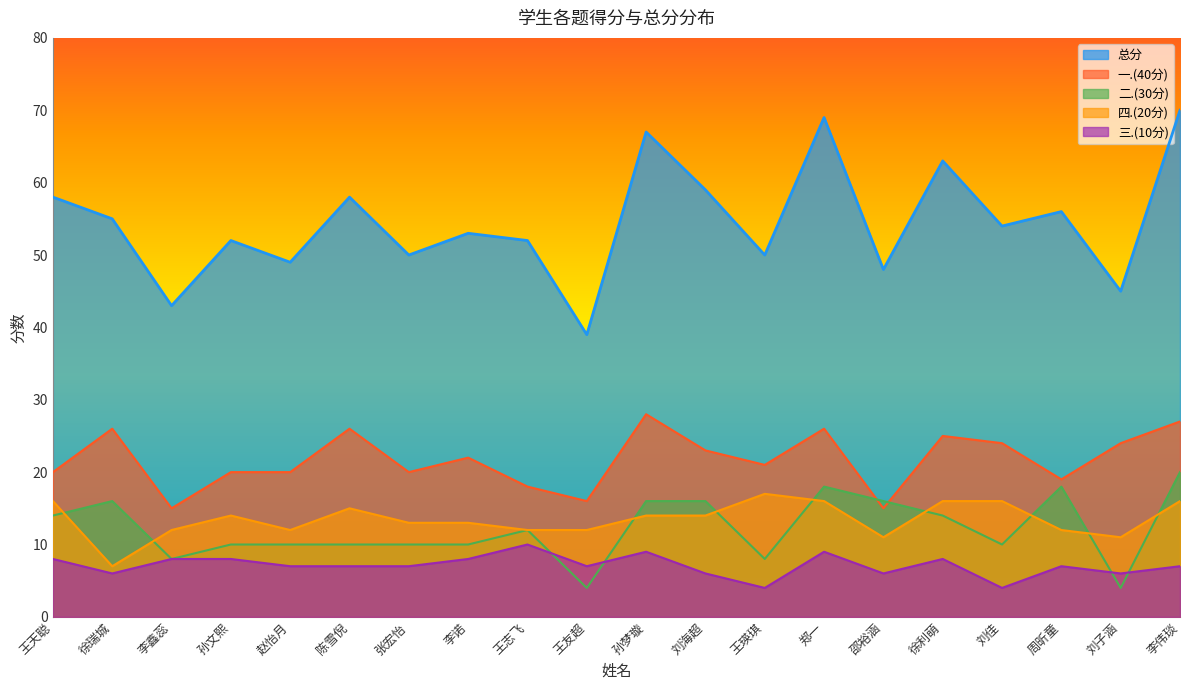

Read the 四.(20分) value at 郑一, to the nearest 5.

15